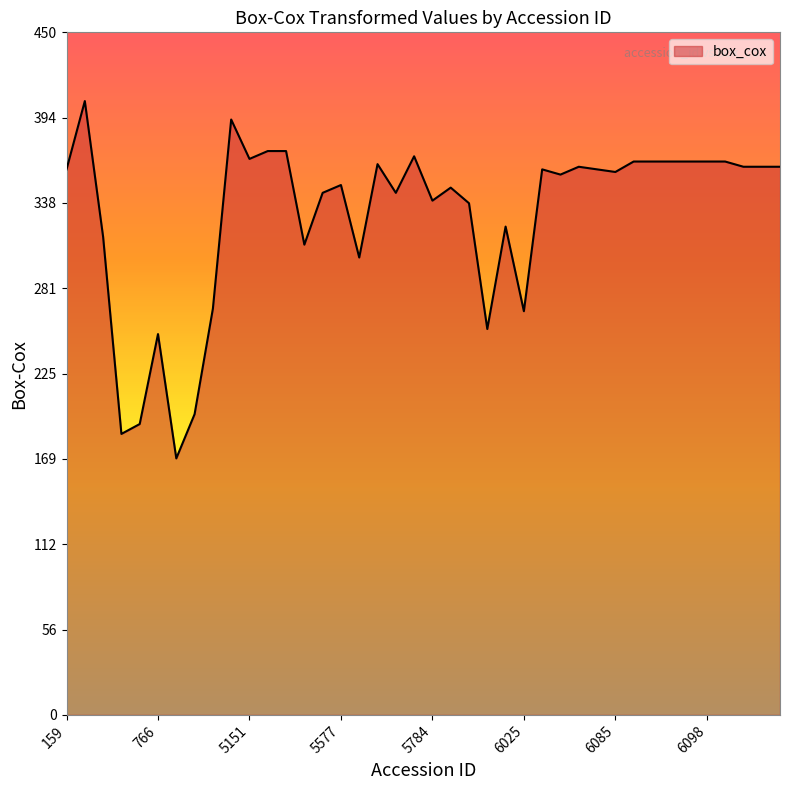

What is the smallest value displayed?

169.1